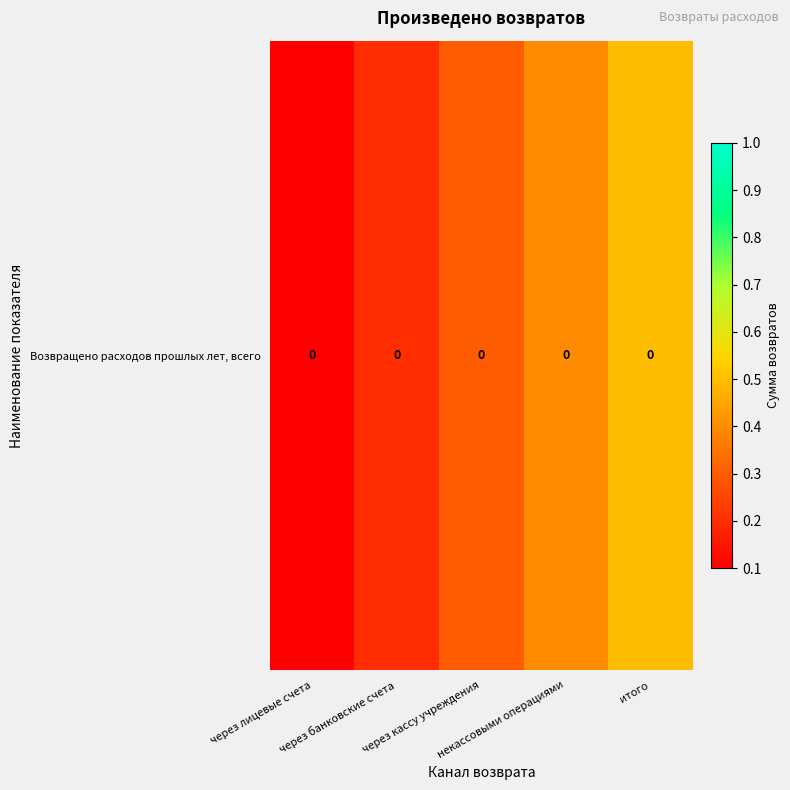

What is the maximum value shown in the chart?

0.5